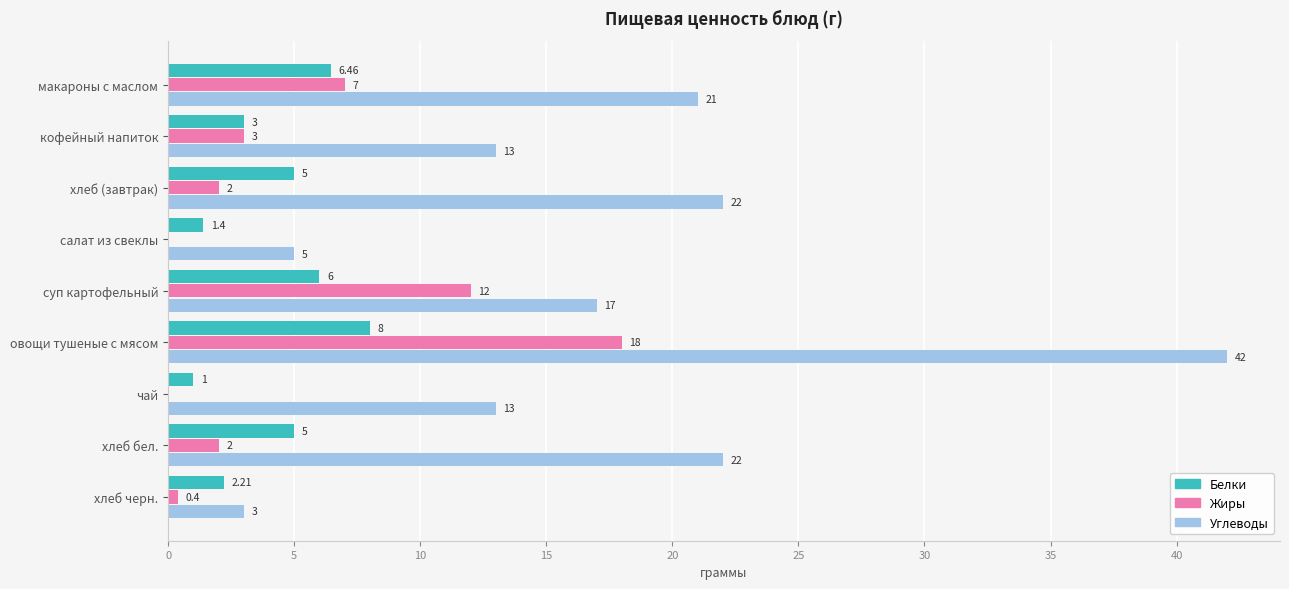

What is the total value across all series at хлеб (завтрак)?

29.0